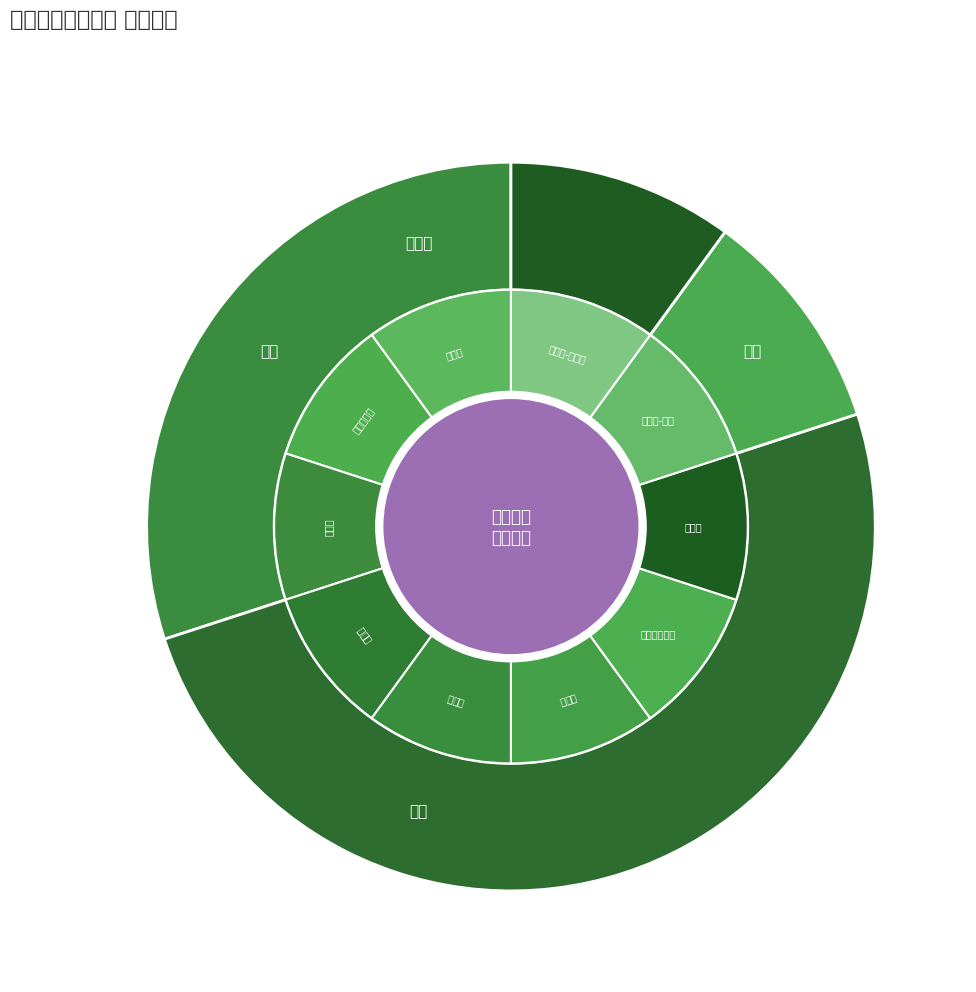

Count the number of slices in the pie.

4